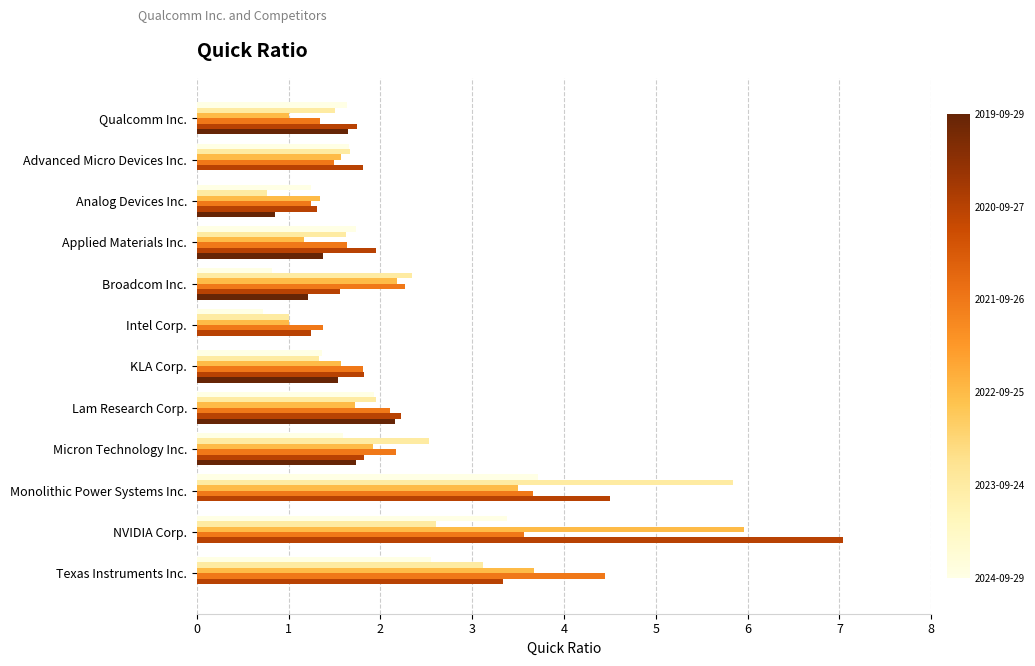

What is the total value across all series at Intel Corp.?

5.4